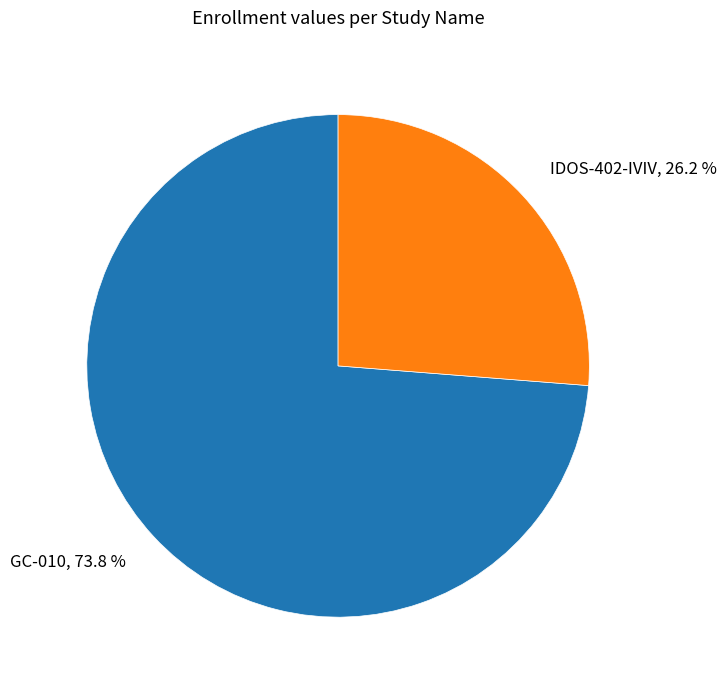

How many slices are in this pie chart?

2